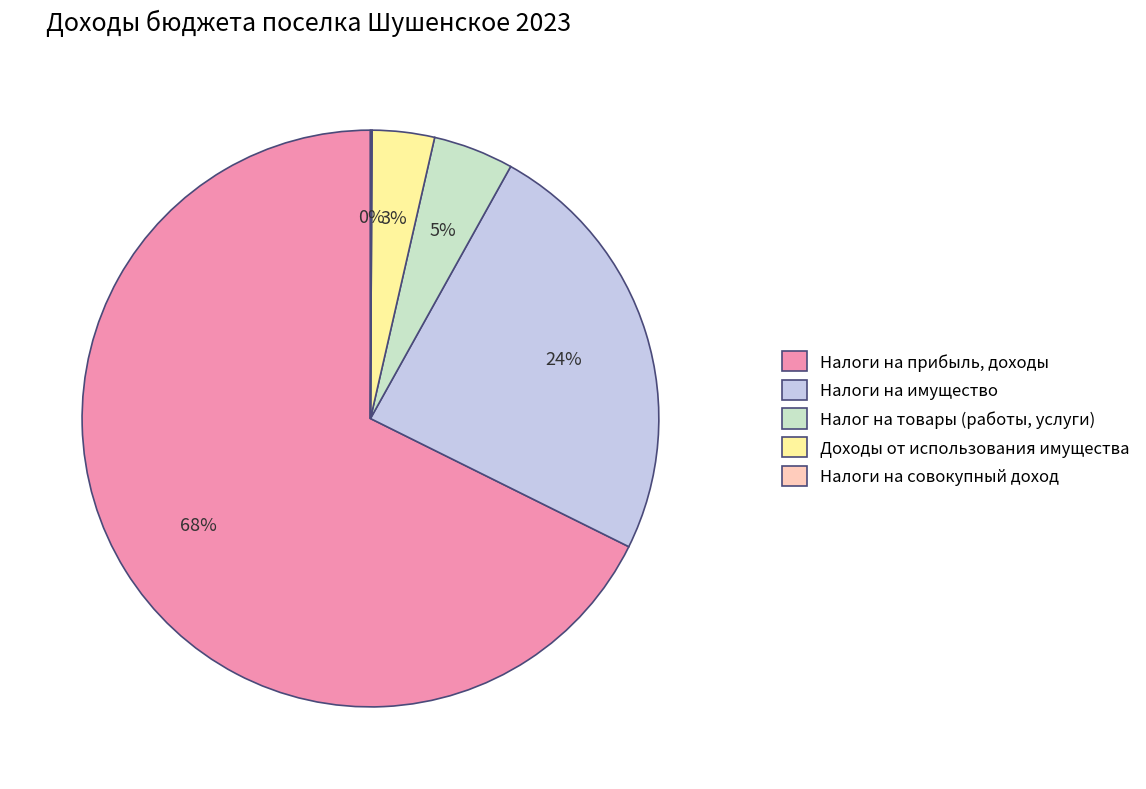

Do Налоги на прибыль, доходы and Налог на товары (работы, услуги) together represent more than half of the pie?

Yes